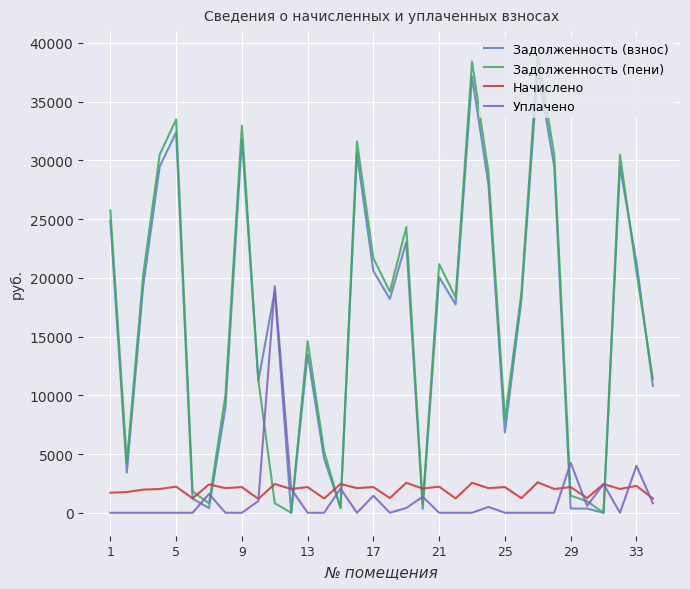

In Начислено, how many points are lower than both neighbors (excluding endpoints)?

14